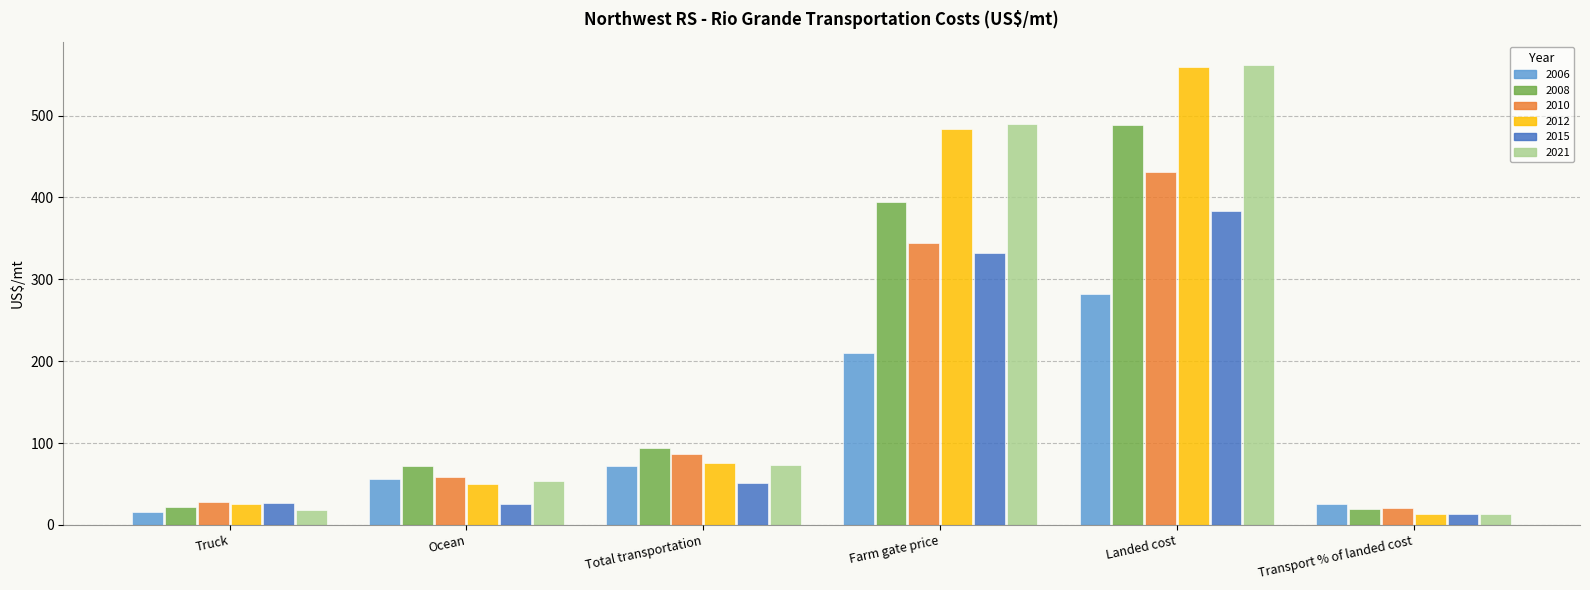

What are all the series names shown in the legend?

2006, 2008, 2010, 2012, 2015, 2021